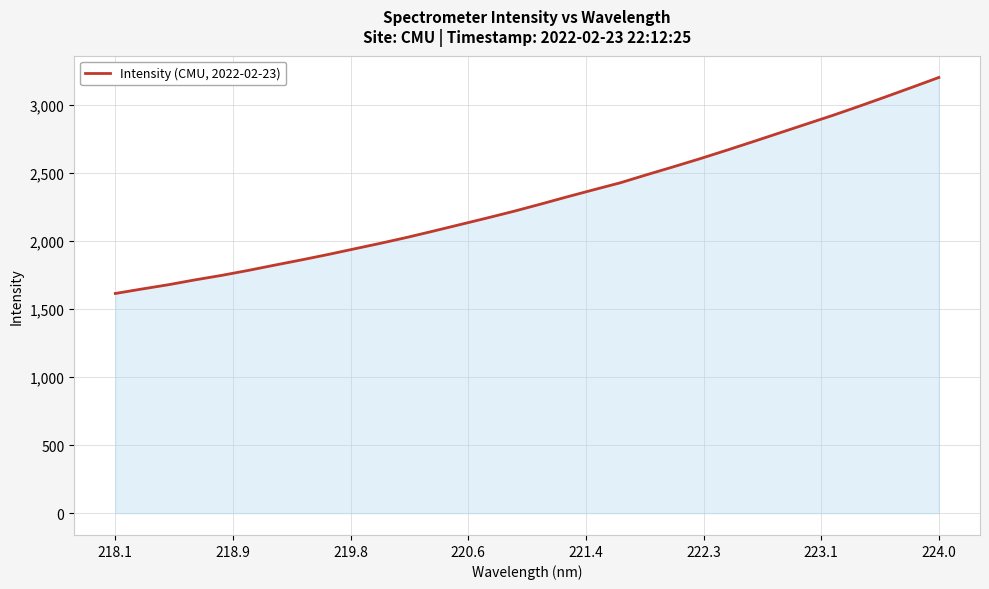

What is the average value?

2301.5